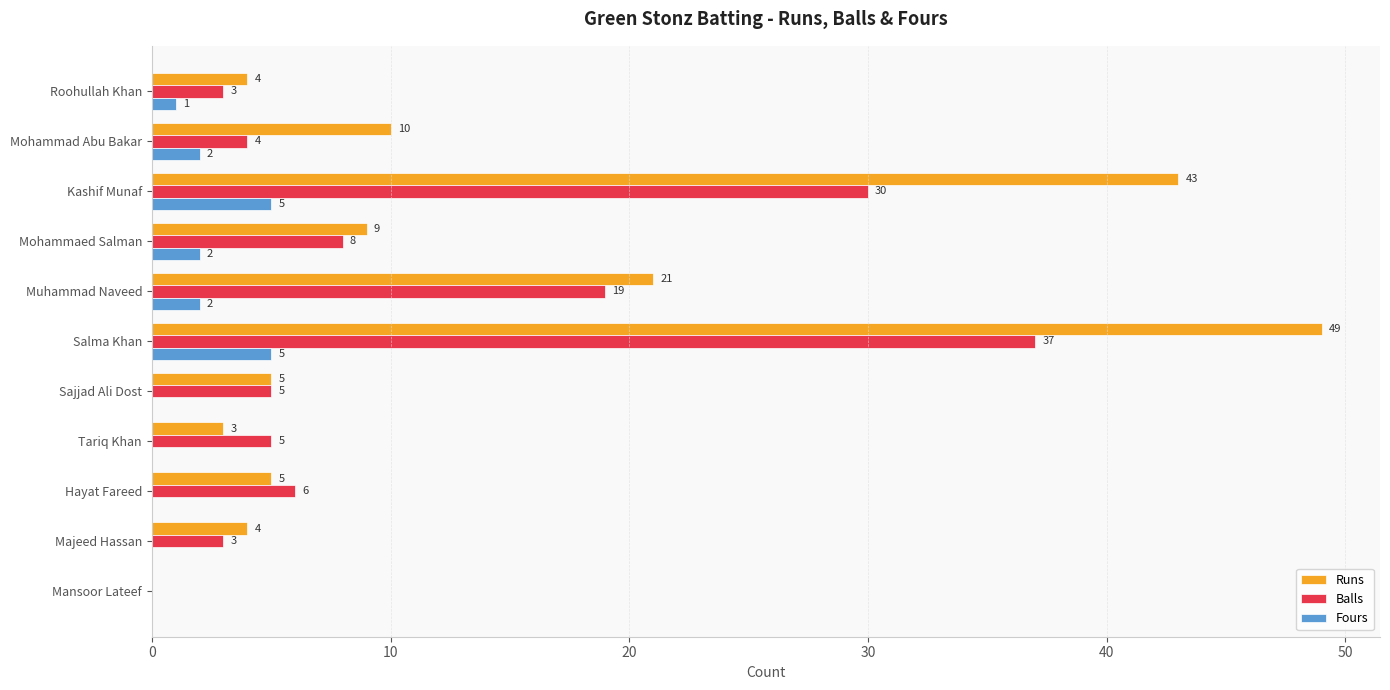

The Fours series shows 2 at Mohammaed Salman. True or false?

True